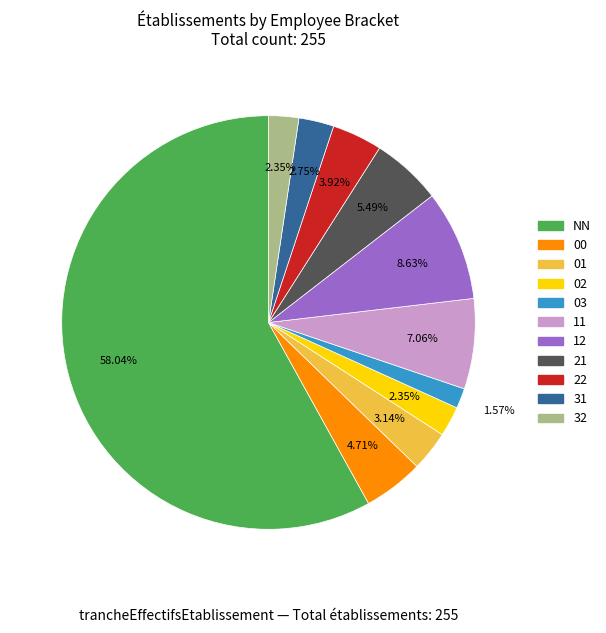

Approximately how many times larger is the value at 11 compared to 02?

3.0